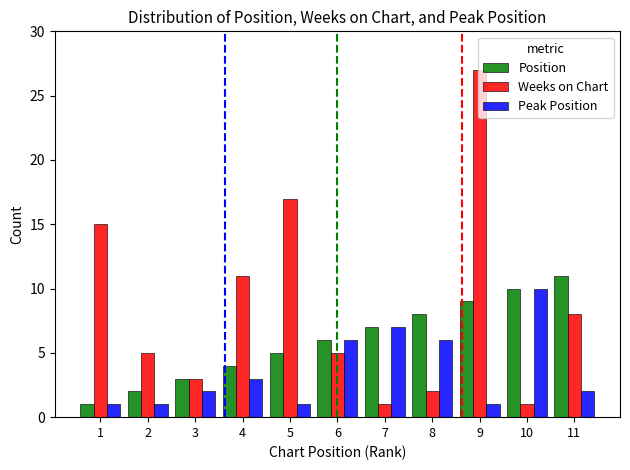

True or false: Weeks on Chart has a value of 3 at 4.

False